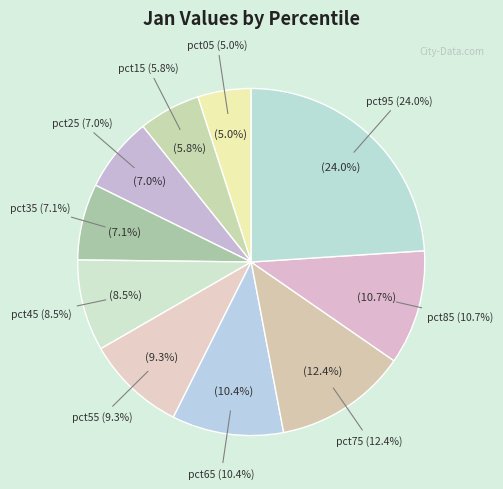

How many segments does this pie chart have?

10